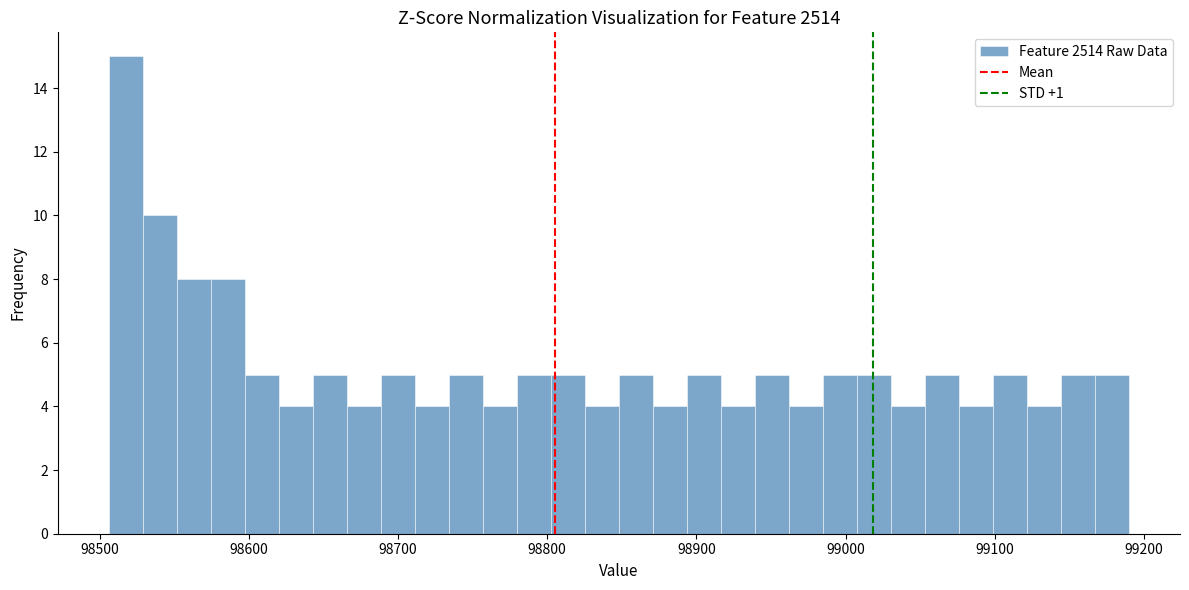

Read against the x-axis, roughly where is the centre of the tallest bar?

98520